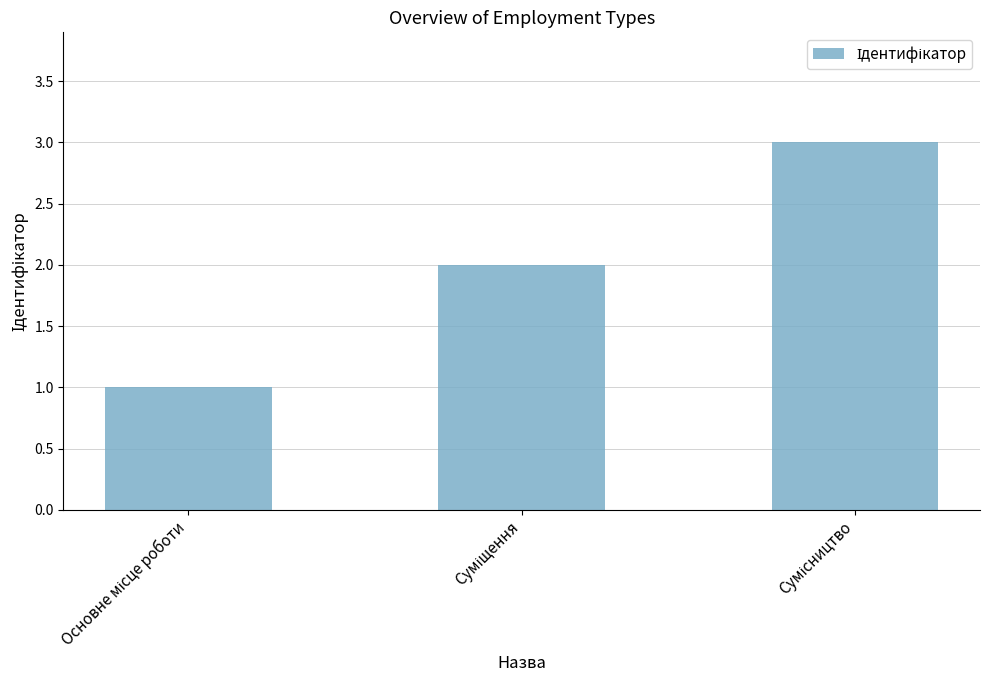

What is the greatest value displayed?

3